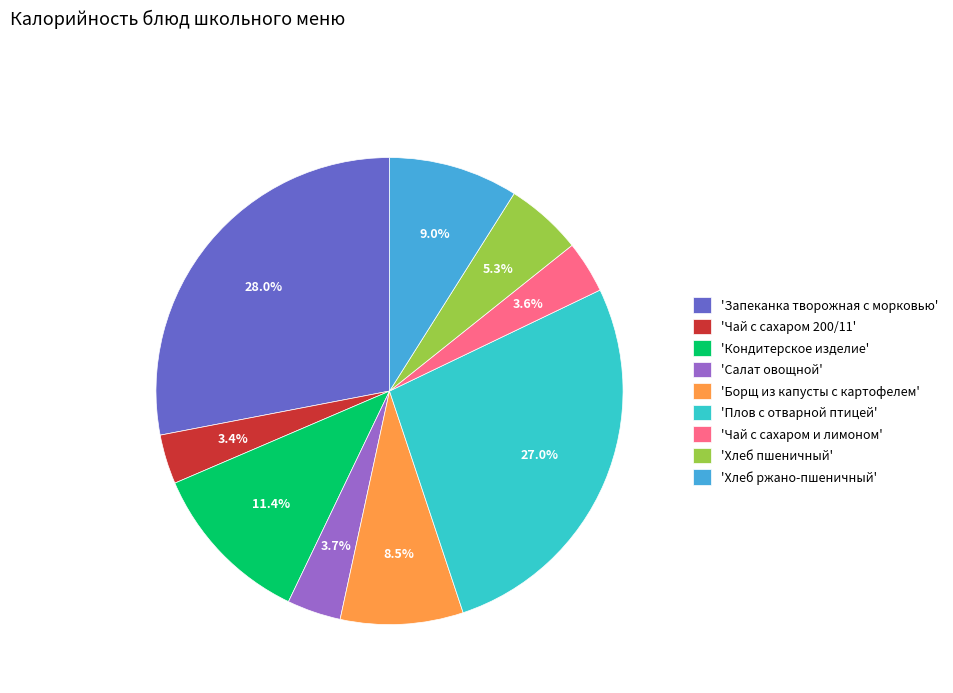

How many slices are in this pie chart?

9